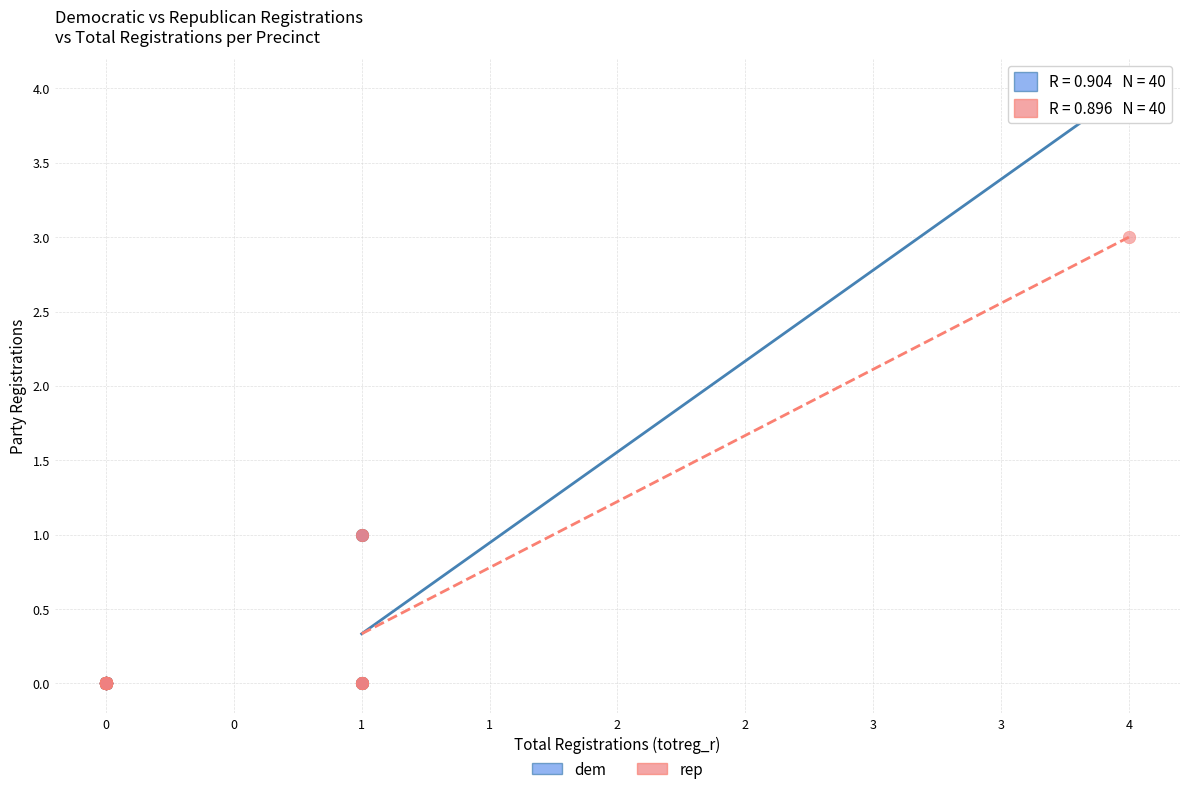

What are all the series names shown in the legend?

dem, rep